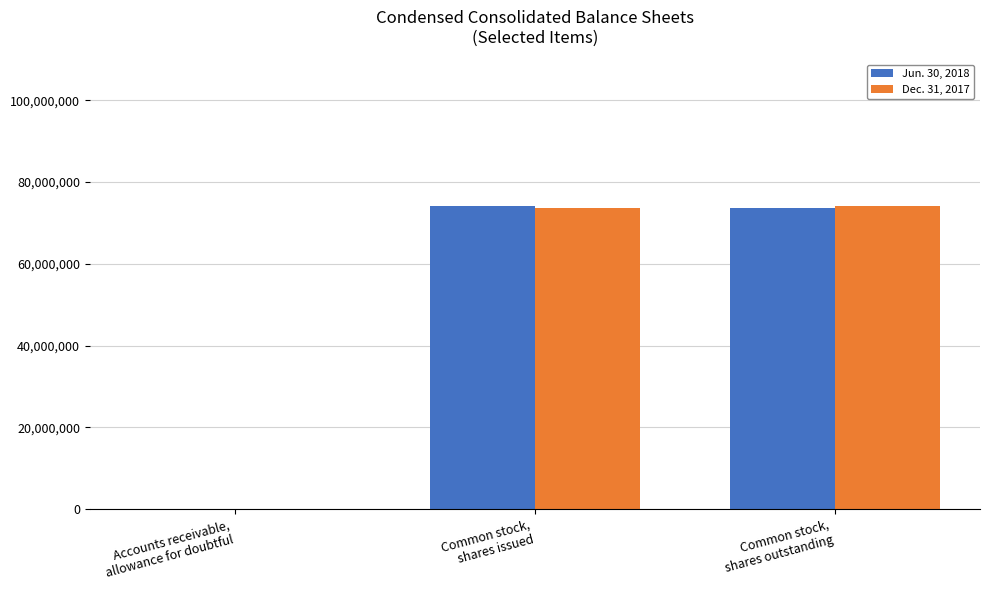

Is it true that Jun. 30, 2018 equals 2626 at Accounts receivable,
allowance for doubtful?

True